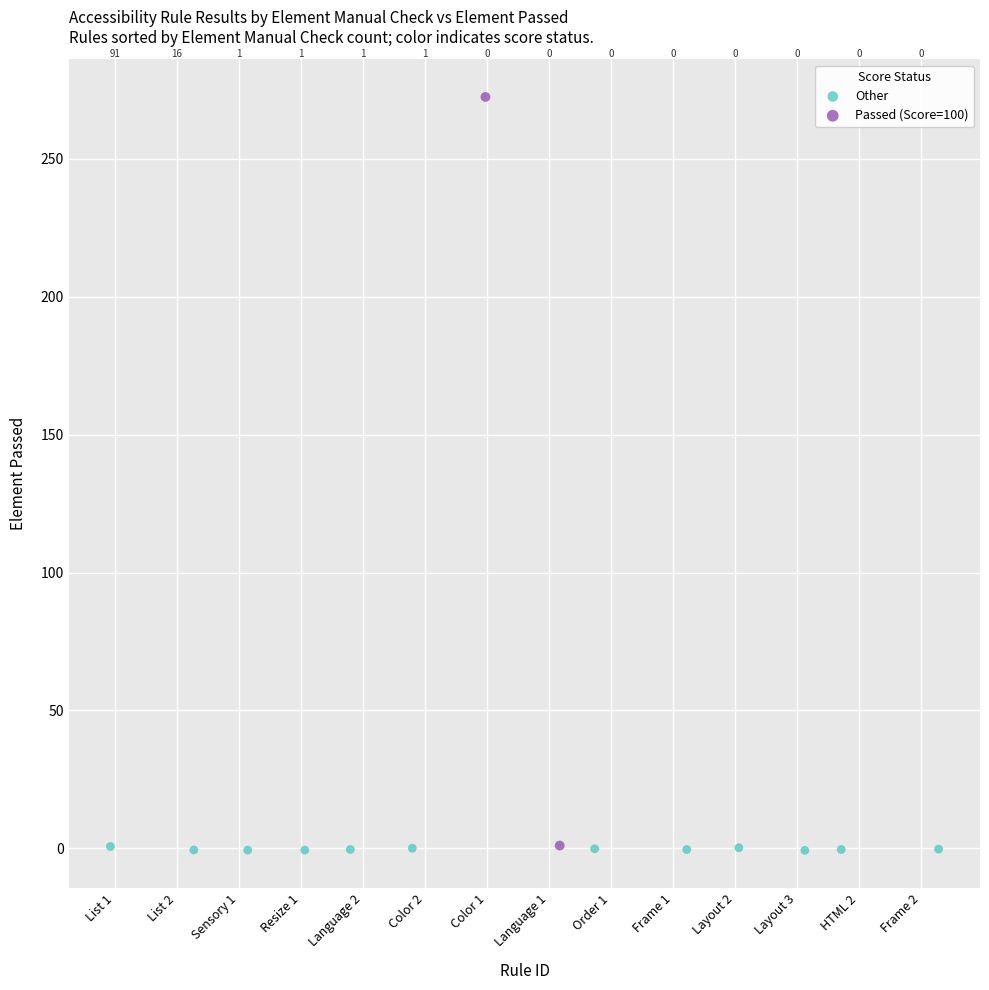

Which series contains the lowest Y value?

Other